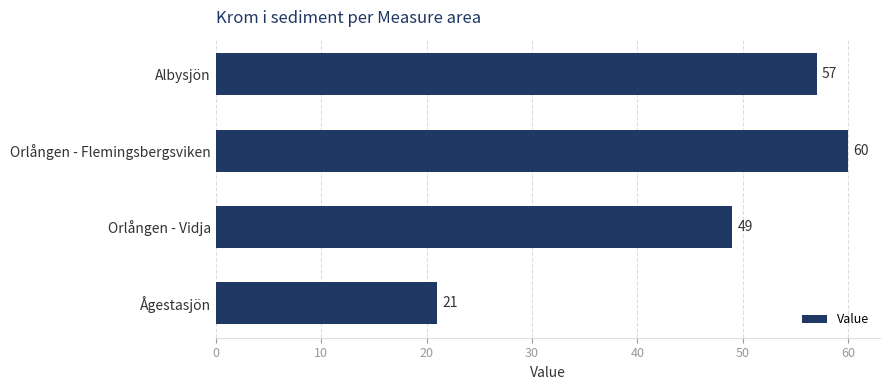

Rank the categories by value from lowest to highest.

Ågestasjön, Orlången - Vidja, Albysjön, Orlången - Flemingsbergsviken